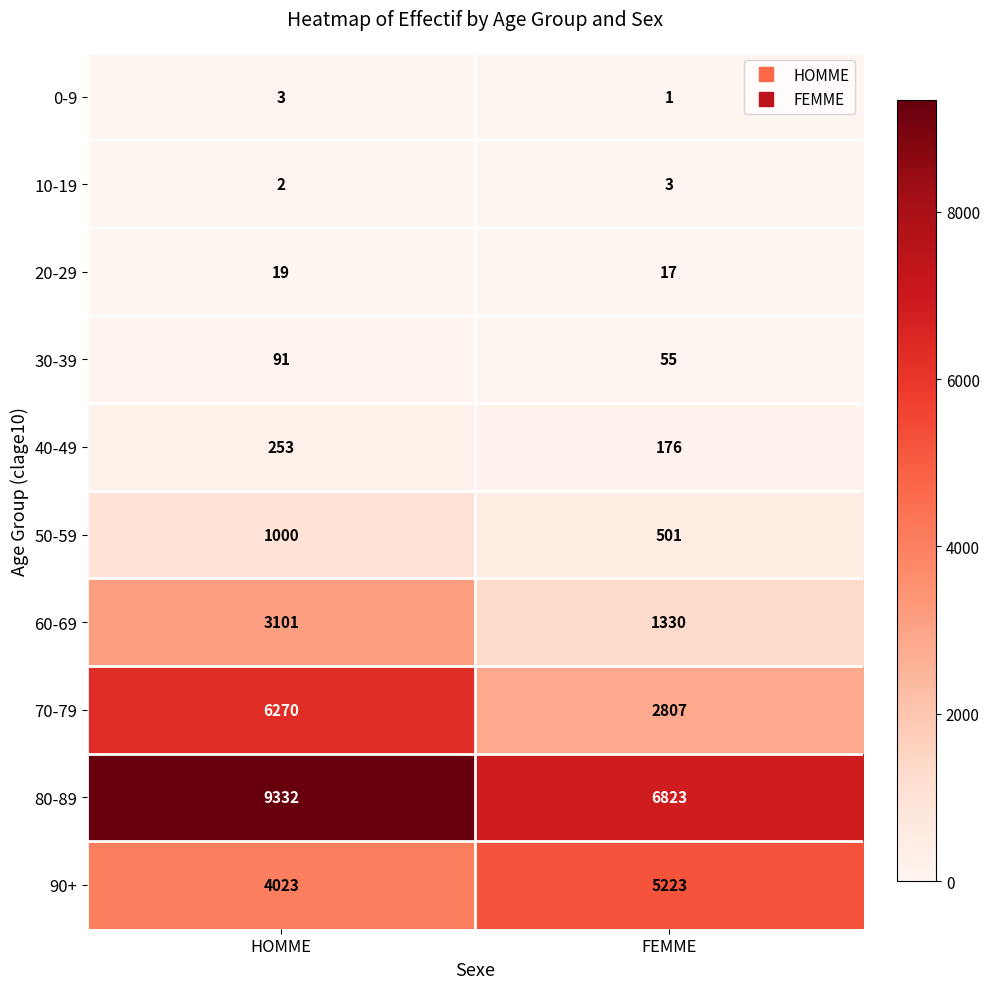

Reading left to right, transcribe all the data shown in this chart.

0-9: 3	1
10-19: 2	3
20-29: 19	17
30-39: 91	55
40-49: 253	176
50-59: 1000	501
60-69: 3101	1330
70-79: 6270	2807
80-89: 9332	6823
90+: 4023	5223